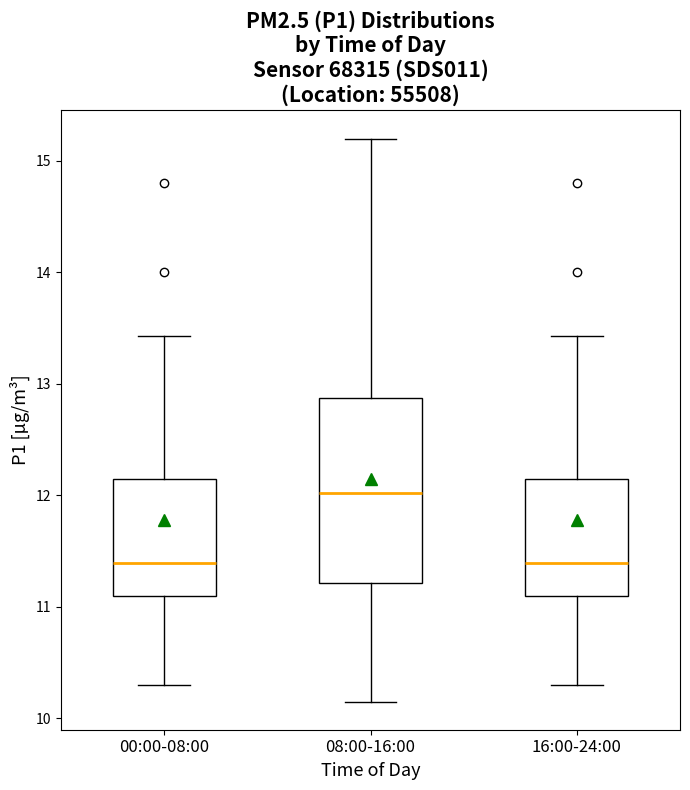

Reading left to right, read every box against the y-axis: the position of its median line, the range the box covers, and the ends of its whiskers. The values are not printed on the chart, so give them approximately, as read against the axis.

00:00-08:00: median 11.4, box 11.1 to 12.2, whiskers 10.3 to 13.4
08:00-16:00: median 12.0, box 11.2 to 12.9, whiskers 10.2 to 15.2
16:00-24:00: median 11.4, box 11.1 to 12.2, whiskers 10.3 to 13.4